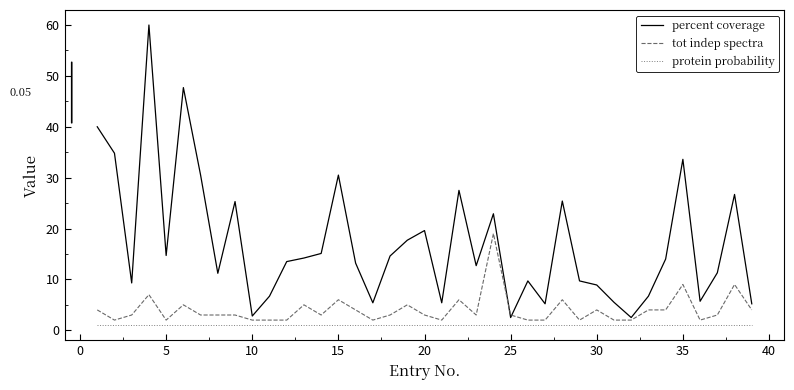

What are all the series names shown in the legend?

percent coverage, tot indep spectra, protein probability